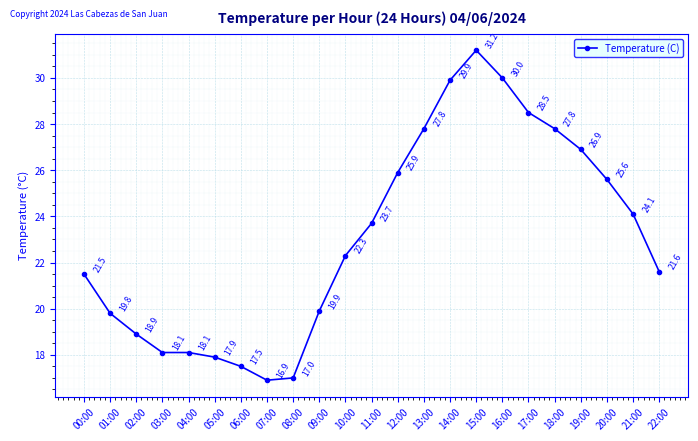

True or false: there are more than 0 points higher than both neighbors.

True